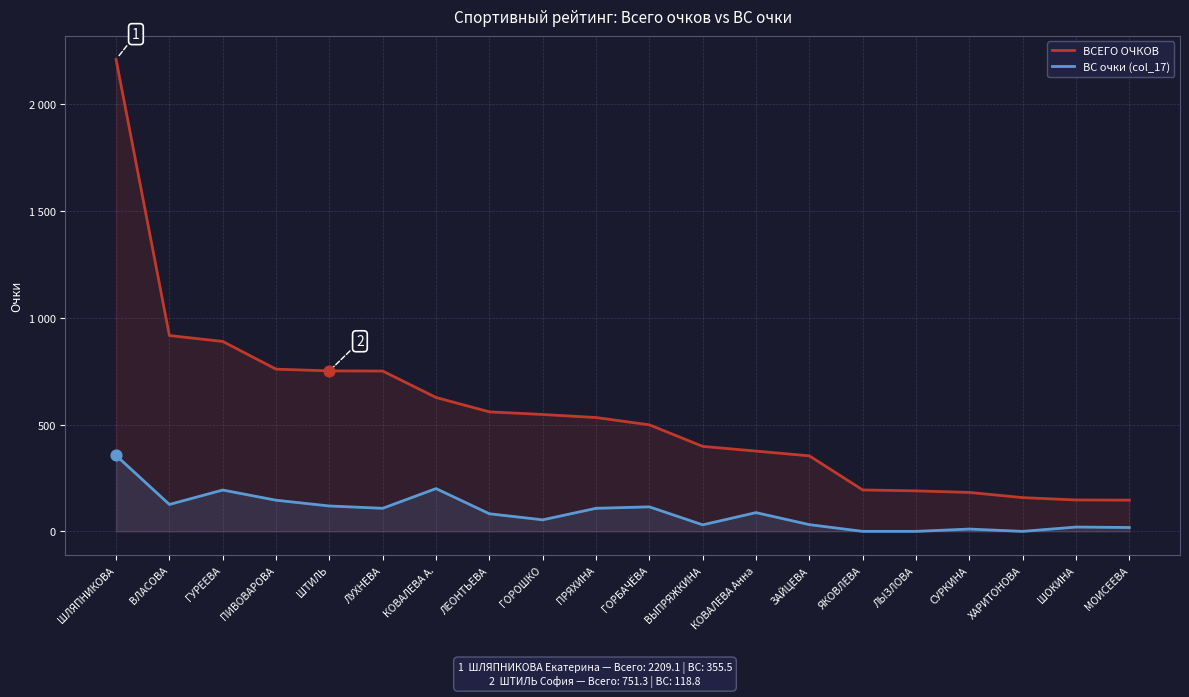

Is the value of ВС очки (col_17) at МОИСЕЕВА greater than the value of ВСЕГО ОЧКОВ at СУРКИНА?

No